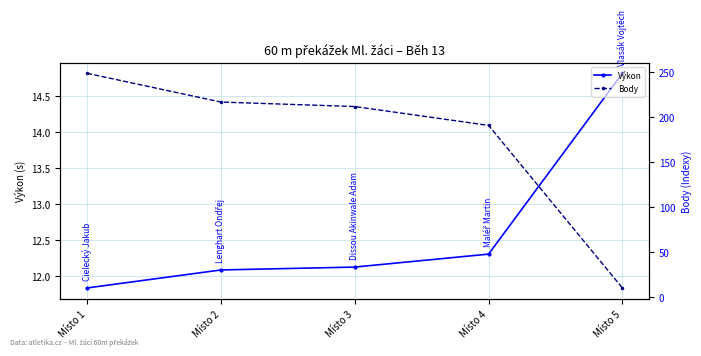

Which category has the highest value in the Výkon series?

Místo 5